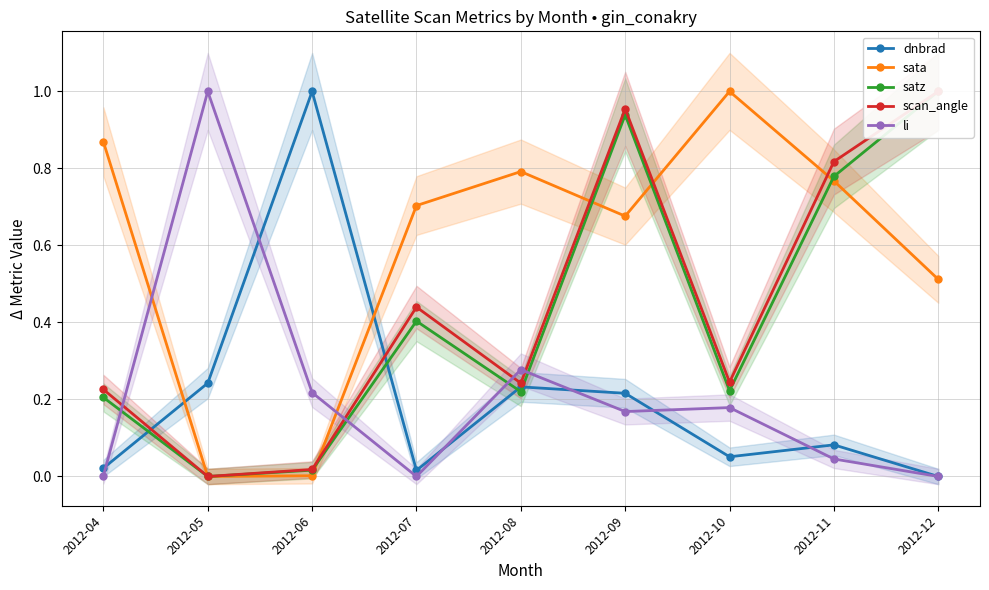

How many lines are shown in the chart?

5